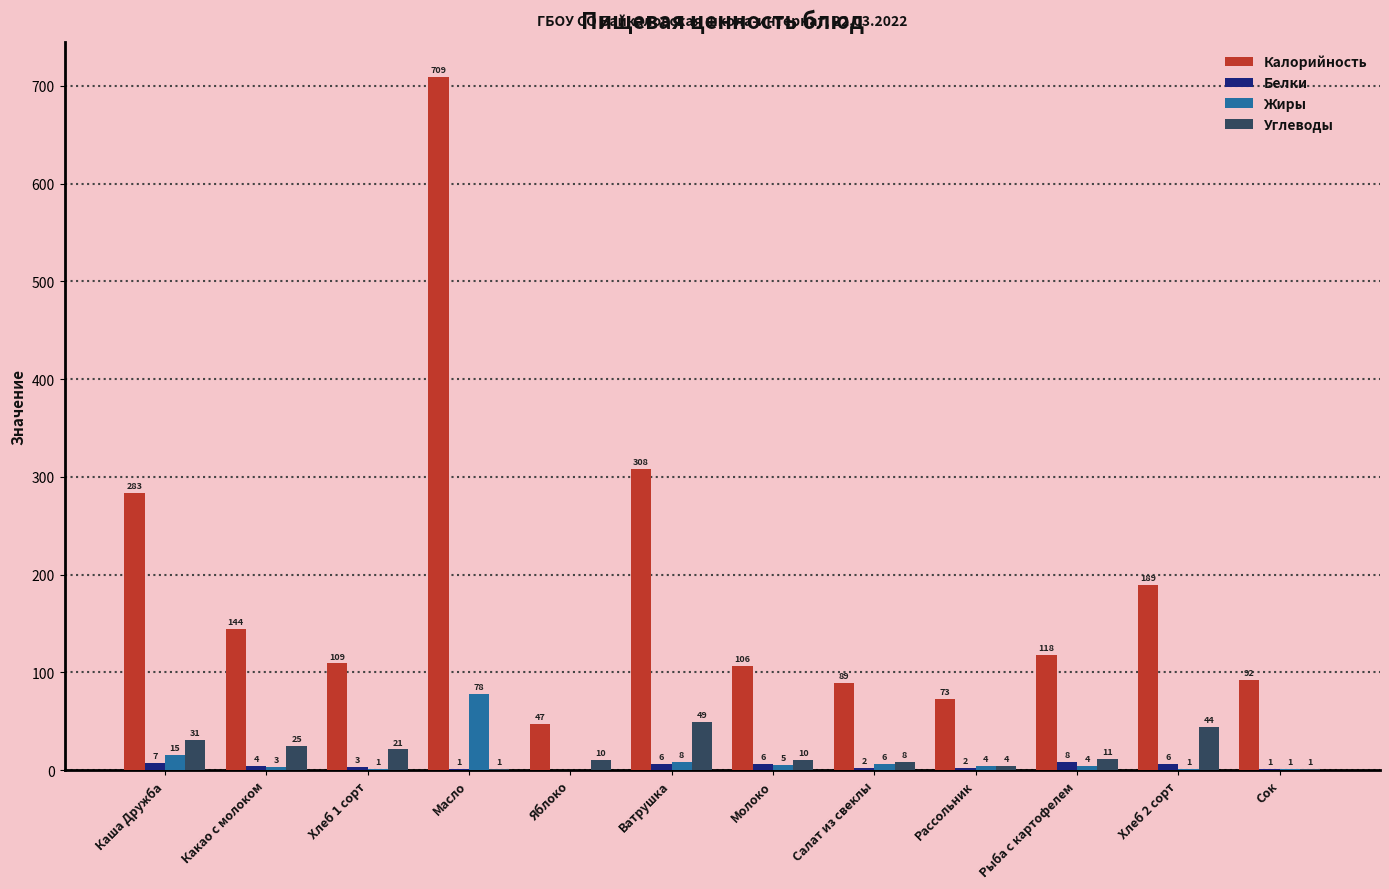

How many groups of bars are there?

12